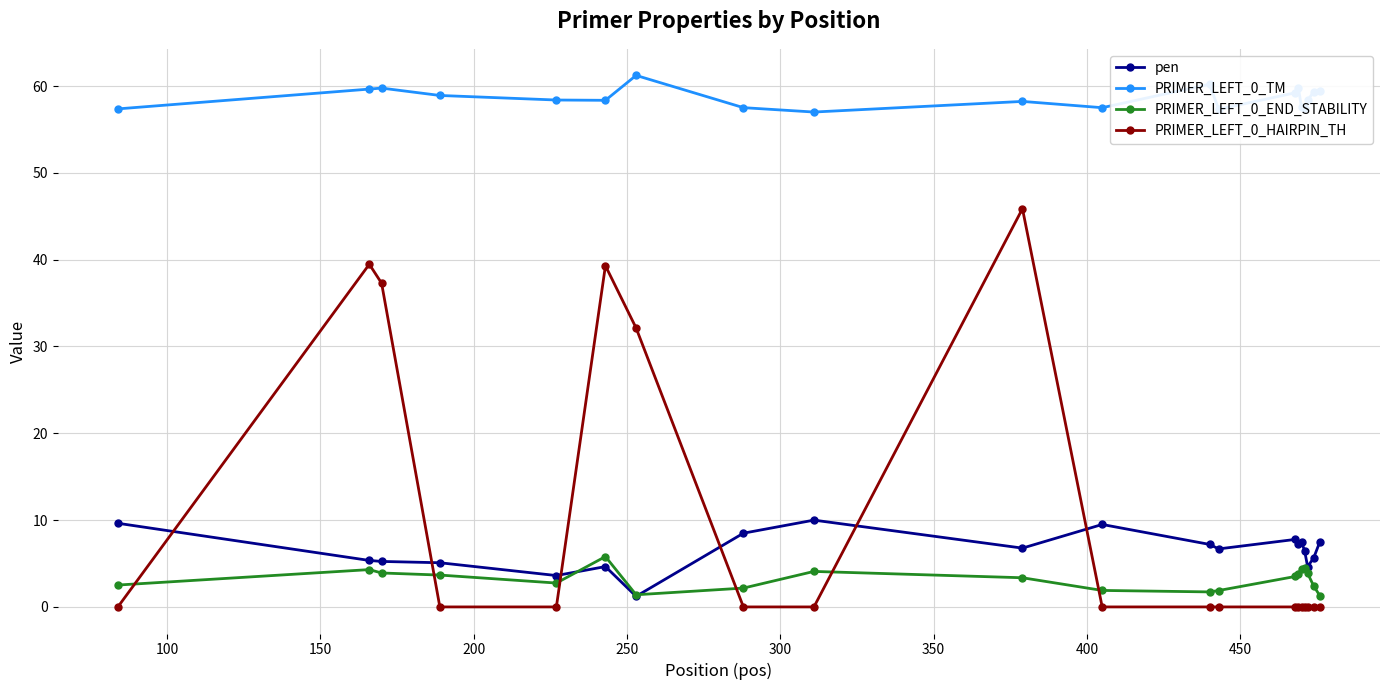

What is the value of the pen point at the 20th from the left?

7.5